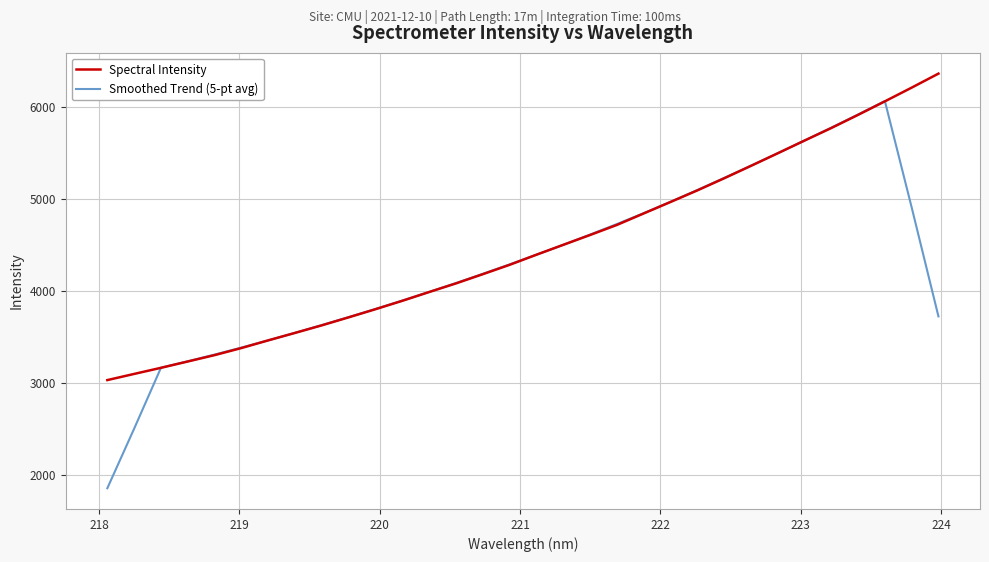

What is the greatest value displayed?

6358.8